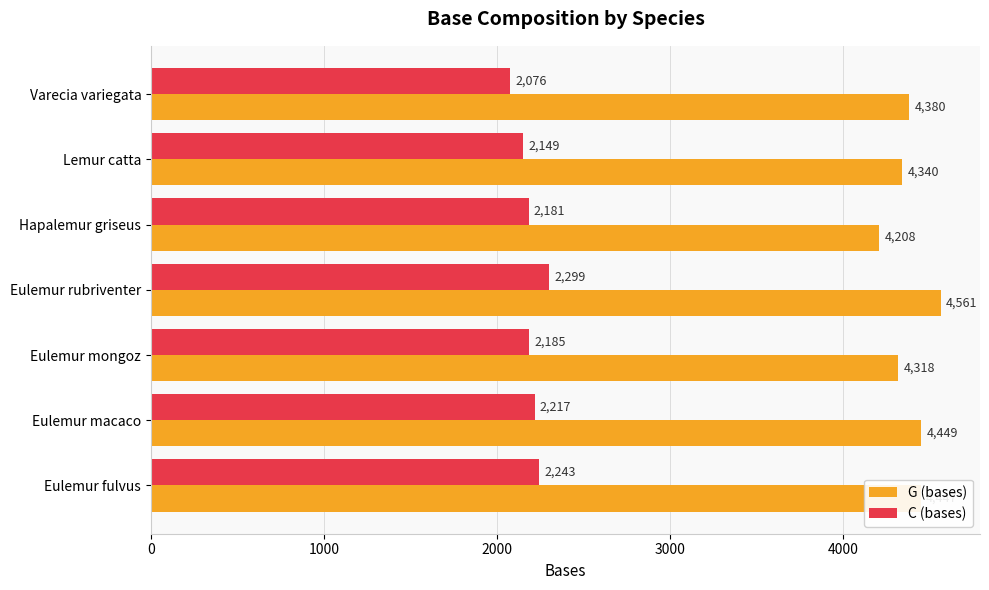

How many C (bases) values are between 2149 and 2243?

5